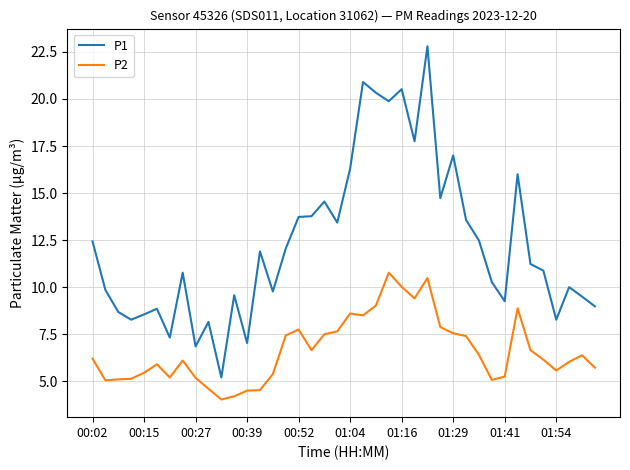

What is the maximum value shown in the chart?

22.8